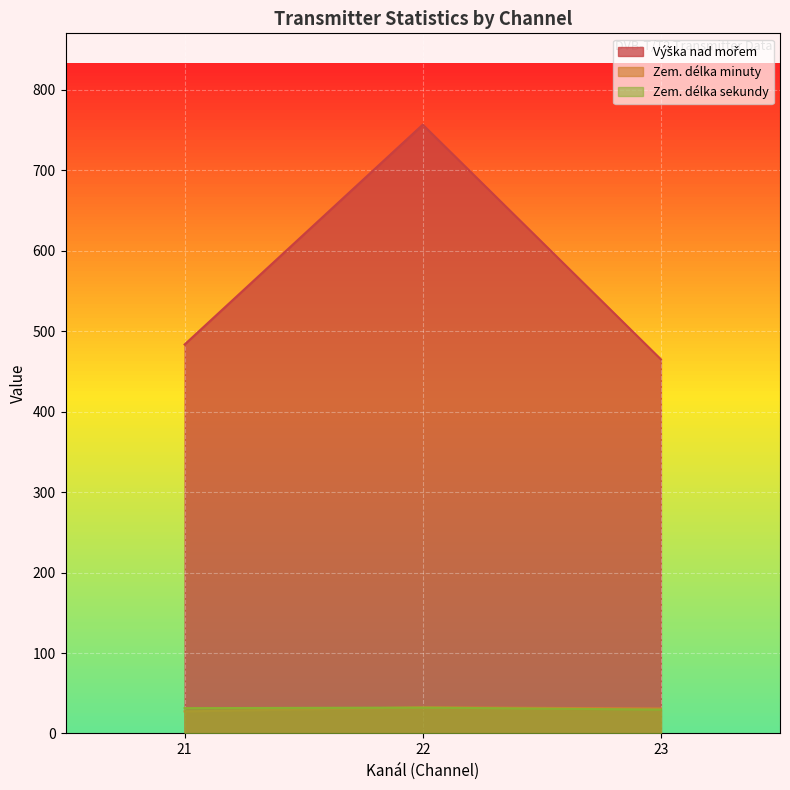

What is the maximum value shown in the chart?

756.6